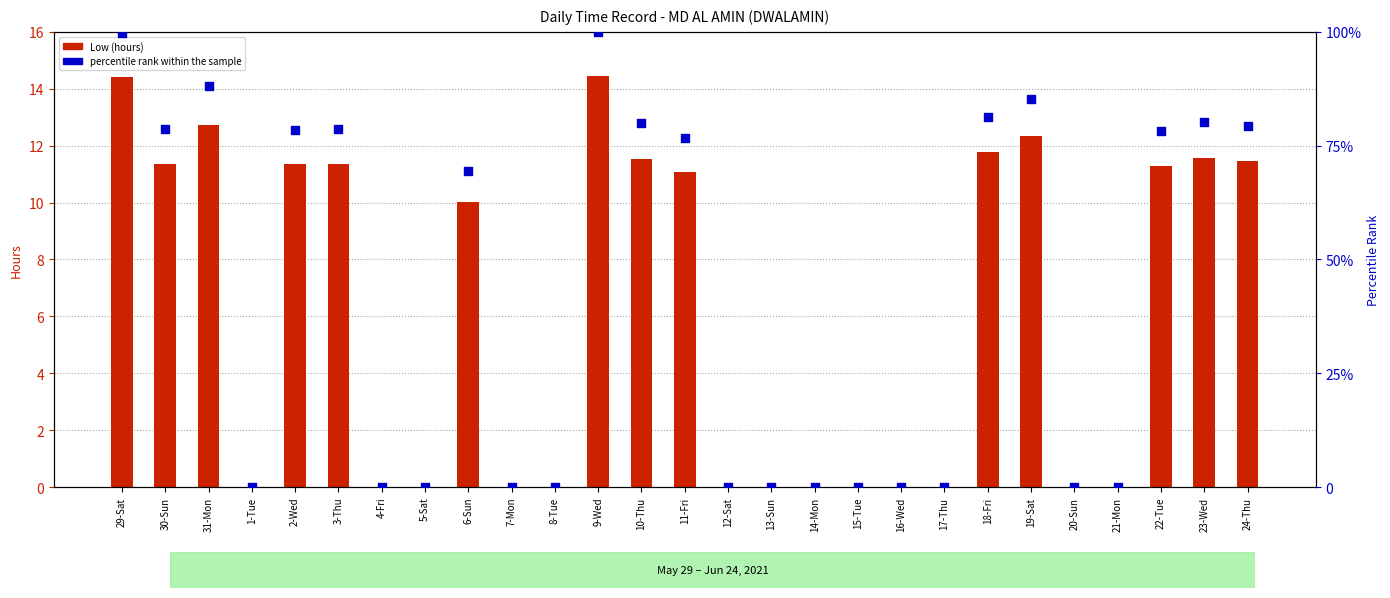

Which series reaches the maximum Y coordinate?

percentile rank within the sample